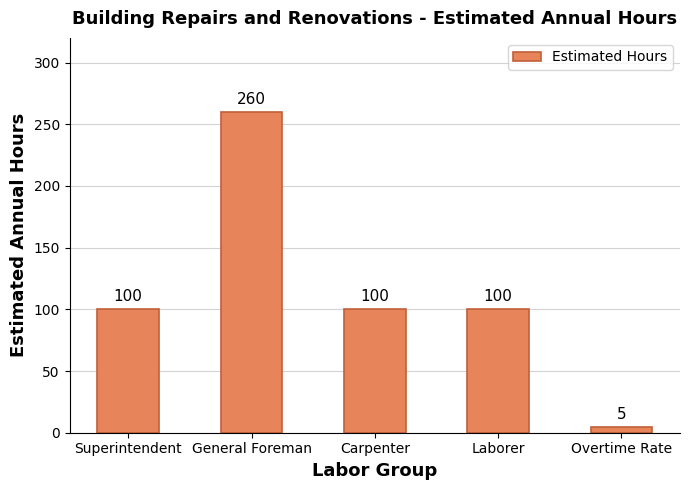

Between Carpenter and General Foreman, which is larger?

General Foreman